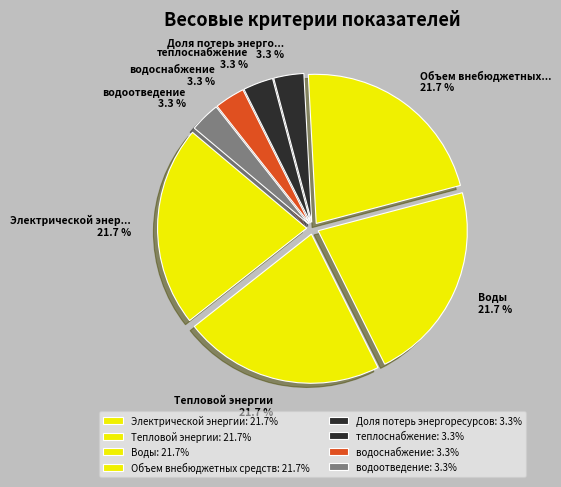

How many segments does this pie chart have?

8